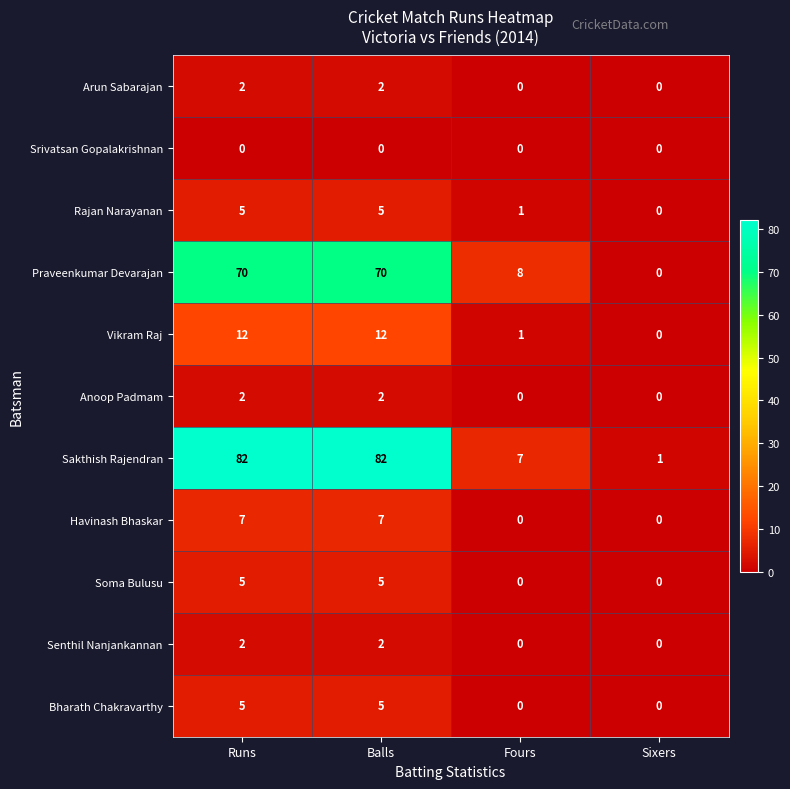

What is the difference between the maximum and minimum values in the Soma Bulusu series?

5